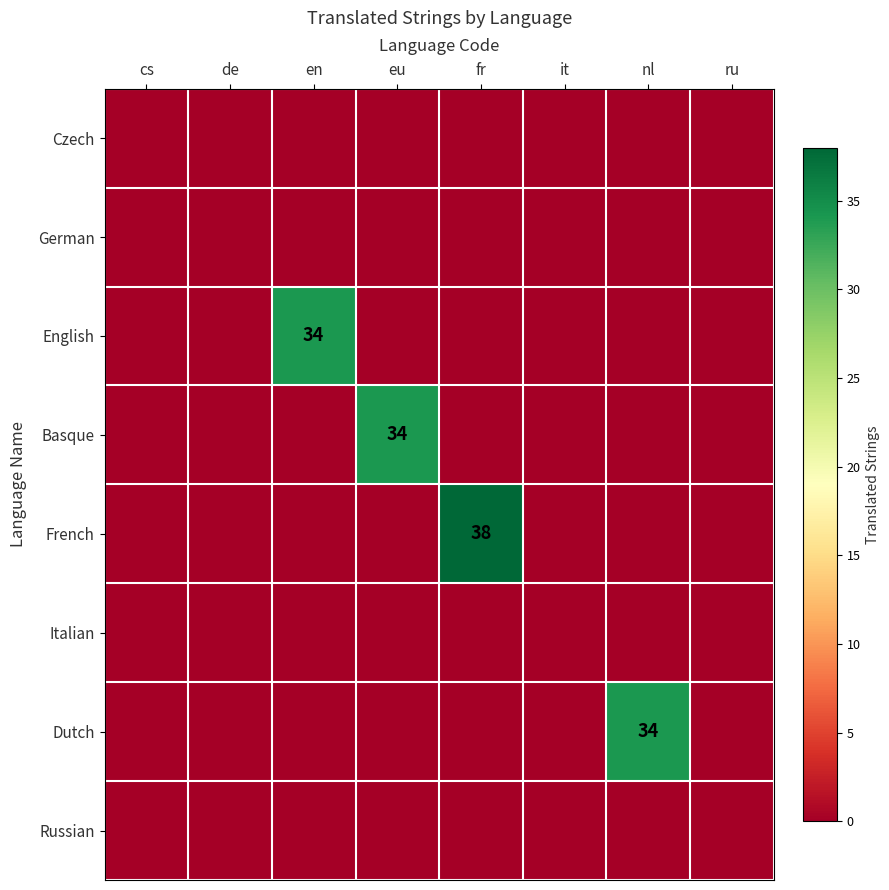

Which series has the largest range (max minus min)?

French